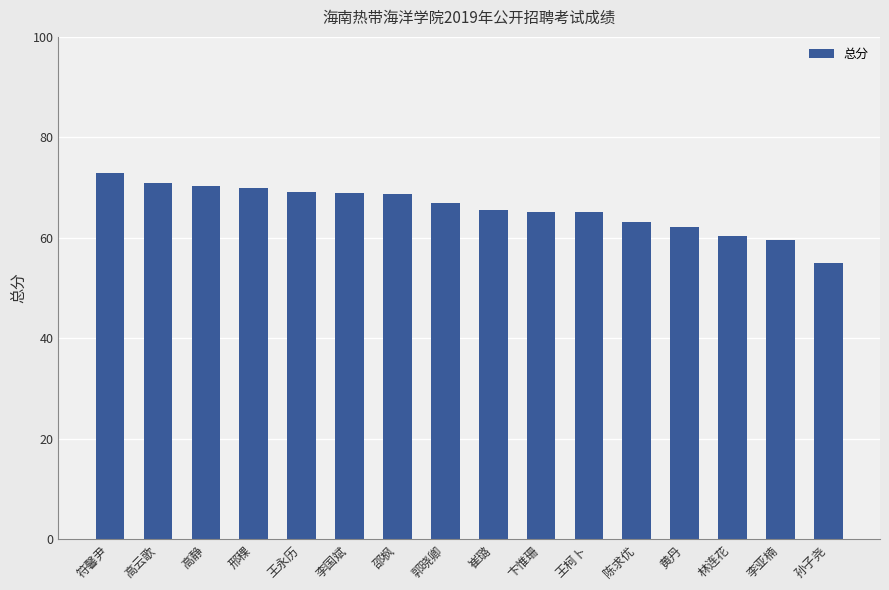

What value does the data have at 李亚楠?

59.5